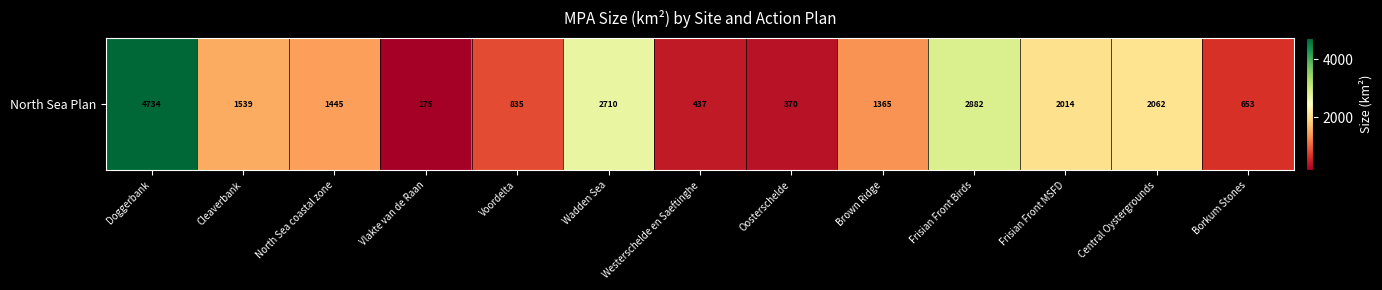

What is the sum of all values?

21221